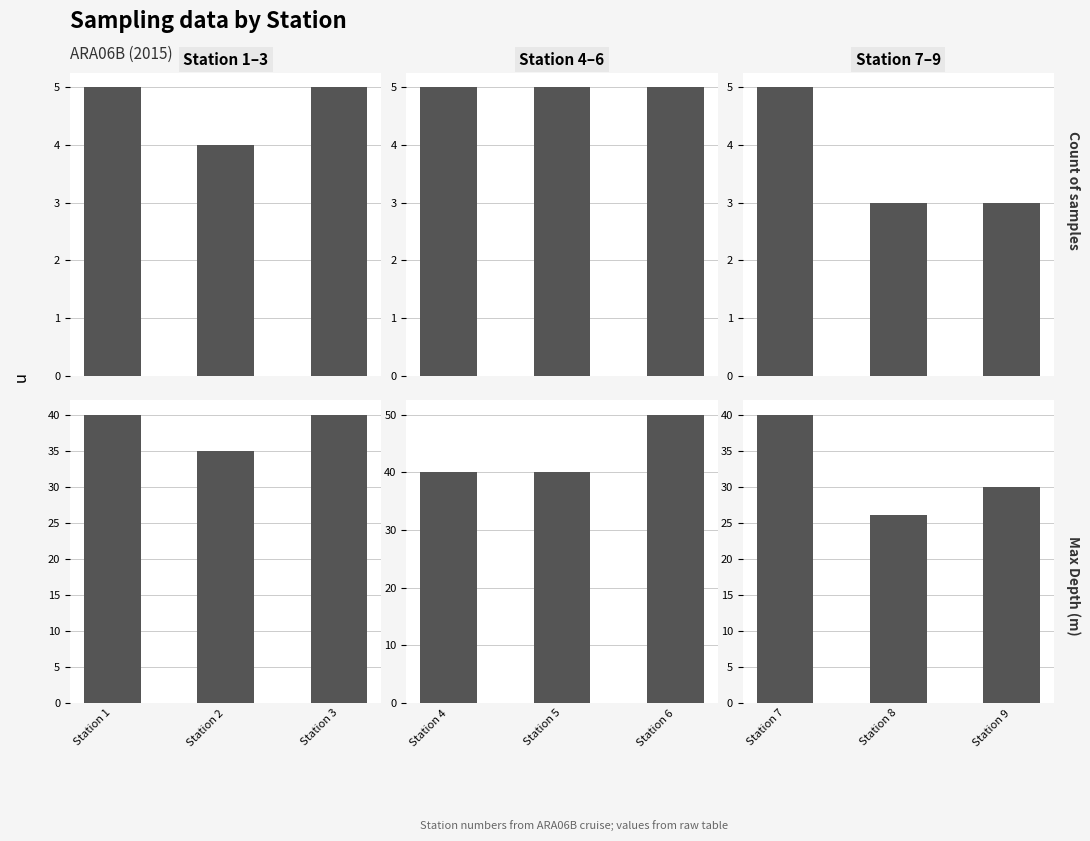

What is the approximate value of Max Depth (m) at Station 7, to the nearest 5?

40